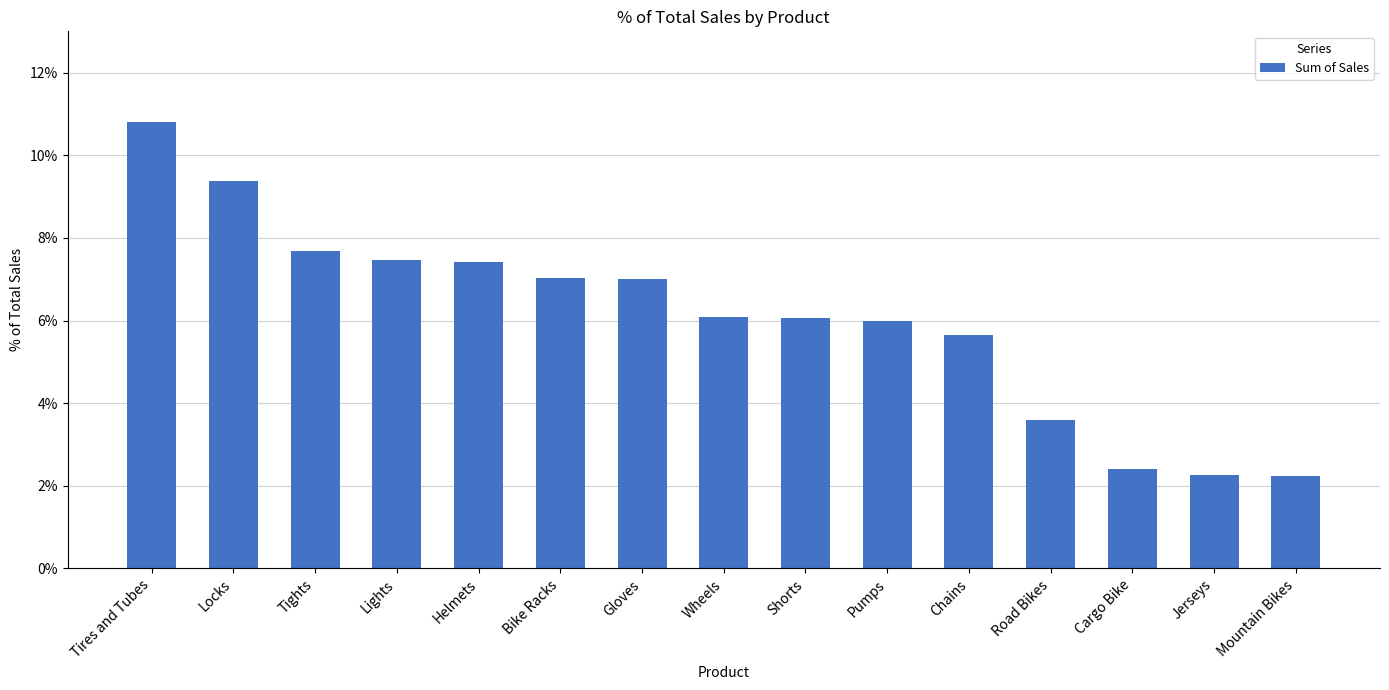

Which has a higher value, Shorts or Locks?

Locks